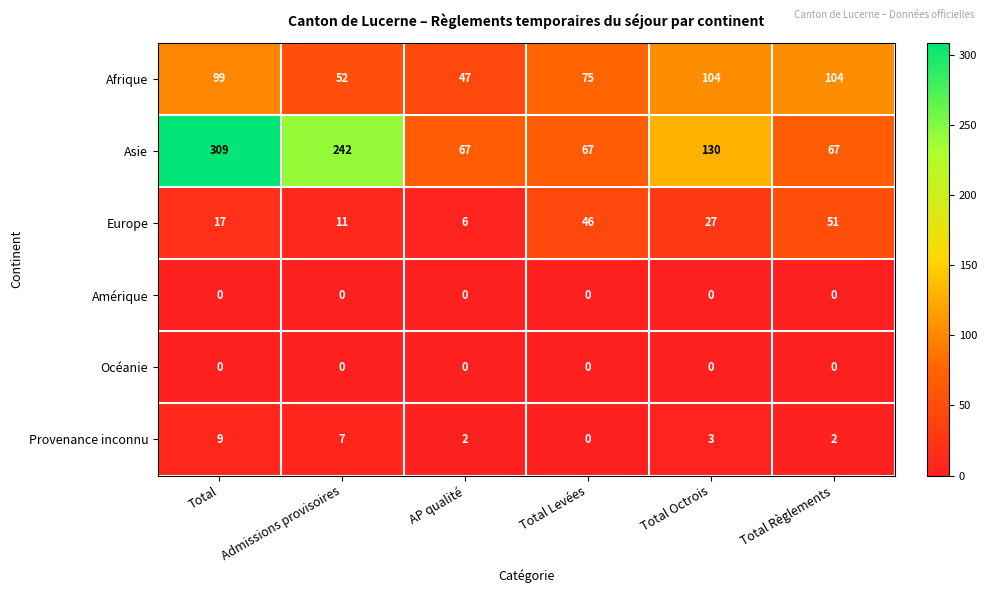

Between Total and Total Levées, which series saw the biggest shift?

Asie